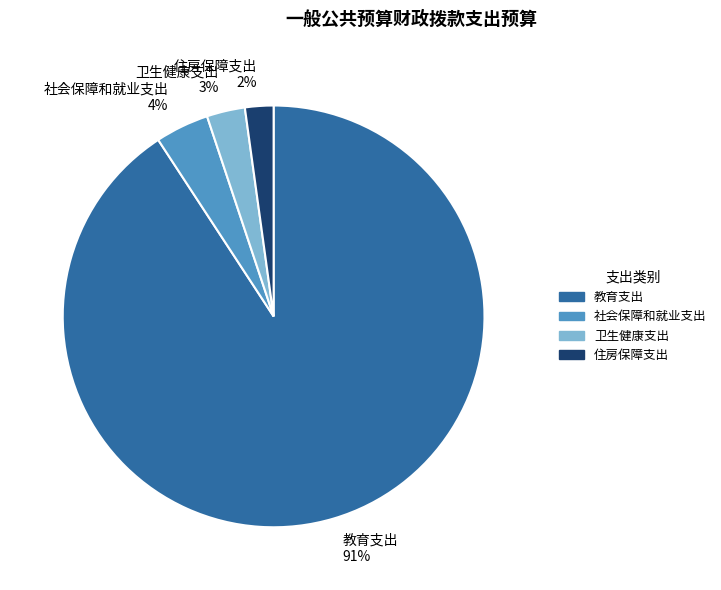

Does 住房保障支出 represent more than half of the total?

No